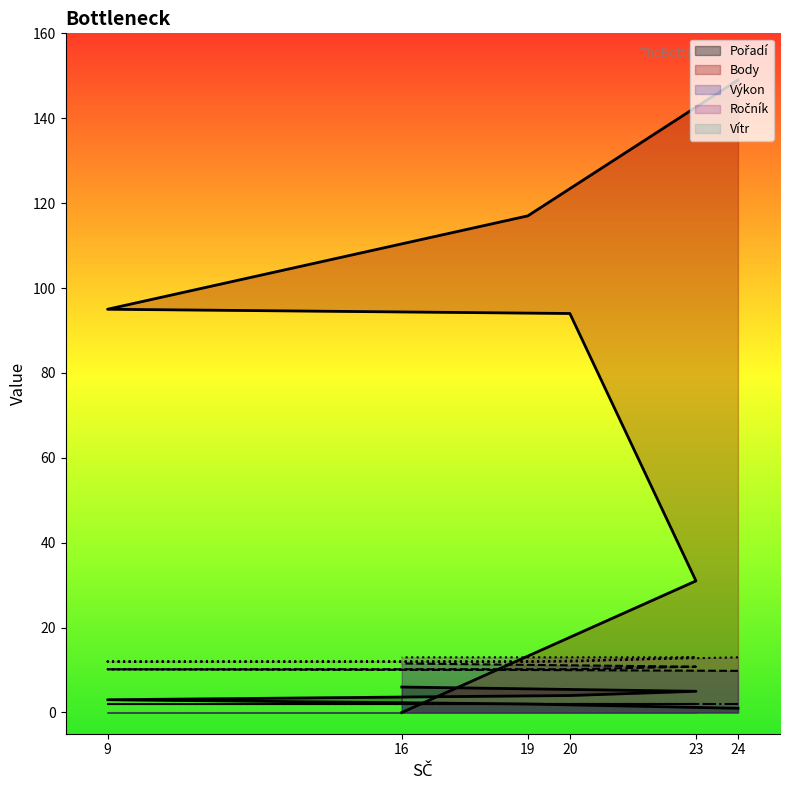

True or false: Ročník and Výkon intersect in this chart.

False